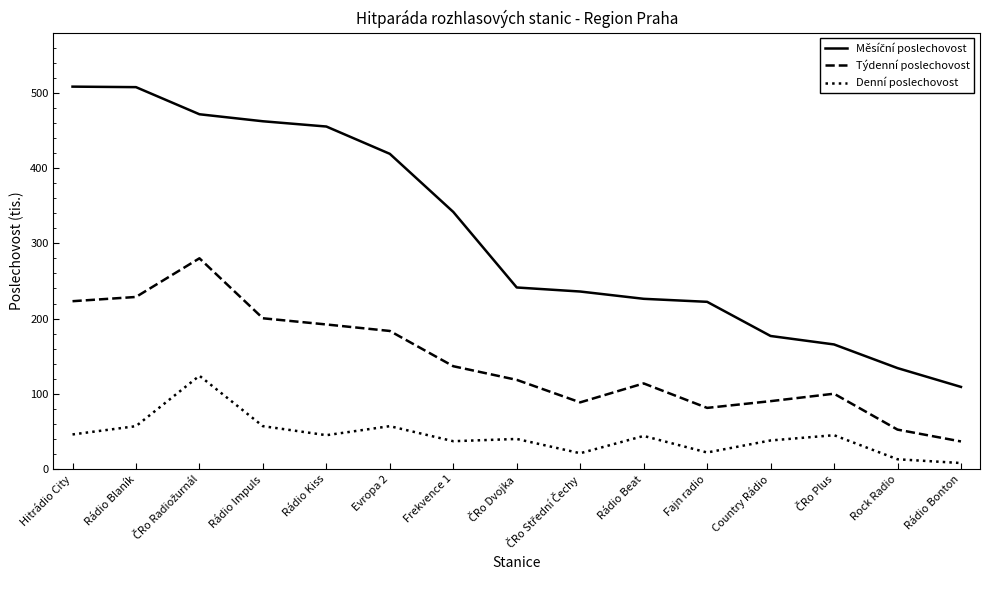

Does the chart display data point markers on the line(s)?

No